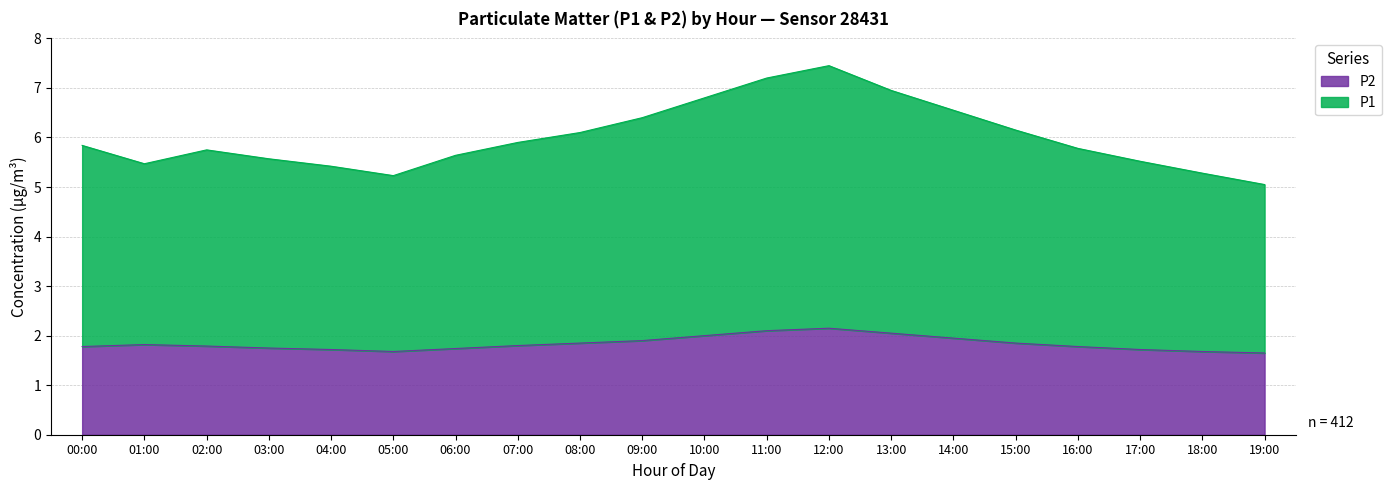

What is the value of the P2 point at the 19th from the left?

1.7